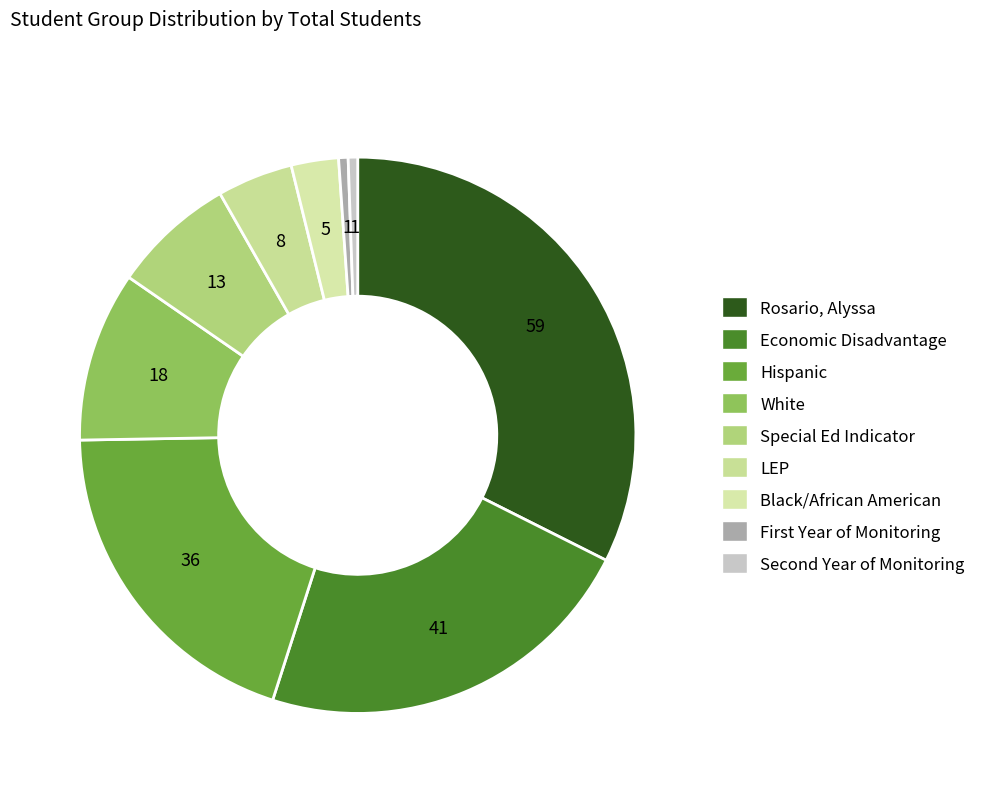

Is Black/African American the majority of the pie?

No